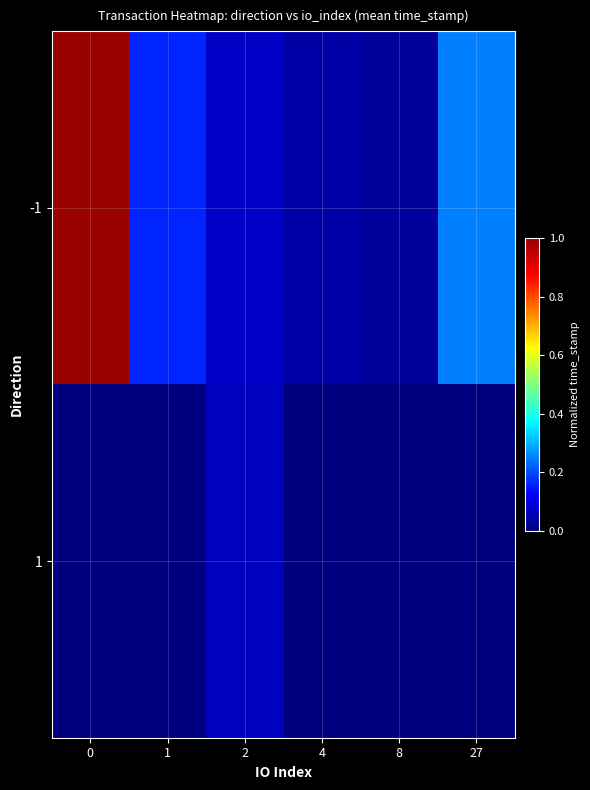

At 0, list the series in order from smallest to largest.

1, -1